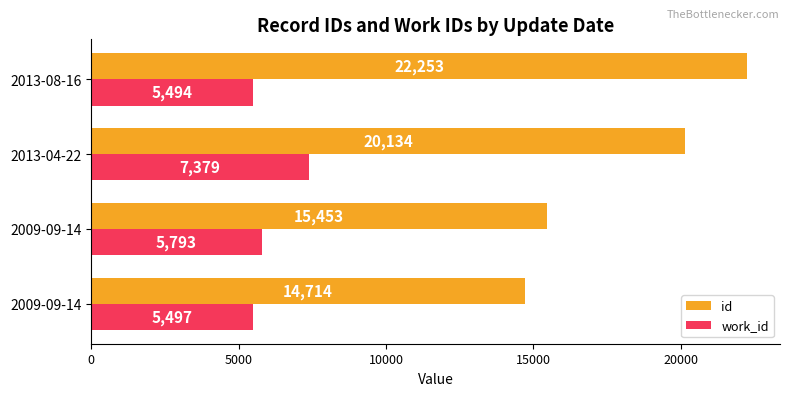

What is the value of the id bar at the 1st from the left?

14714